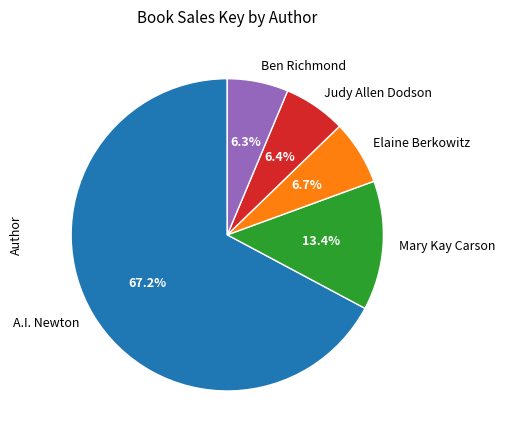

Does any single category account for the majority?

Yes